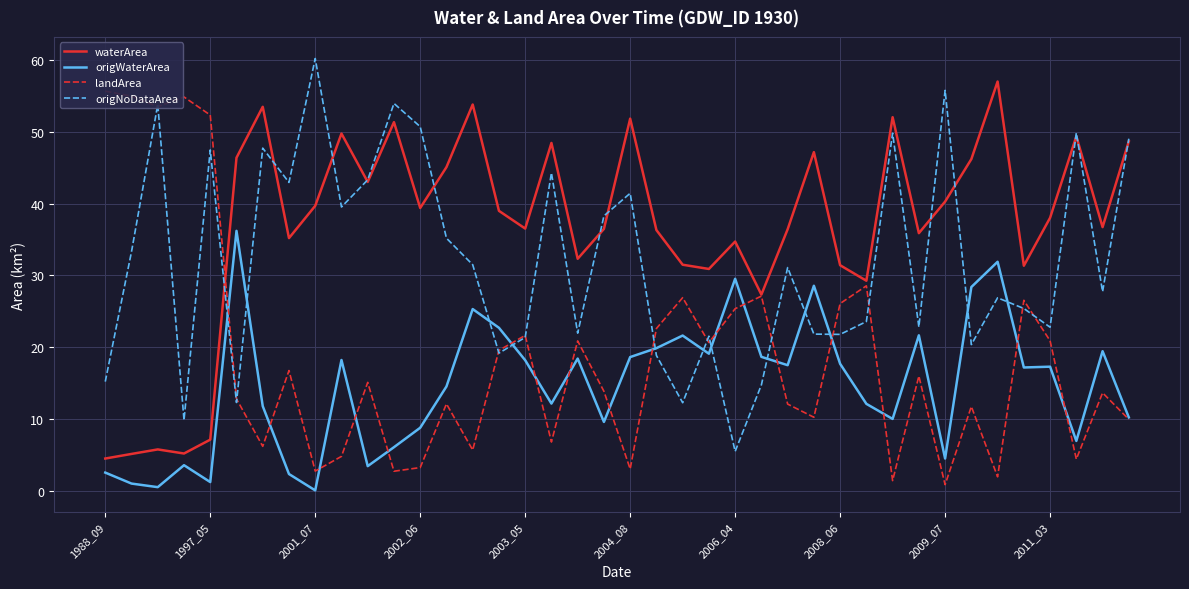

Which series has the largest total across all categories?

waterArea